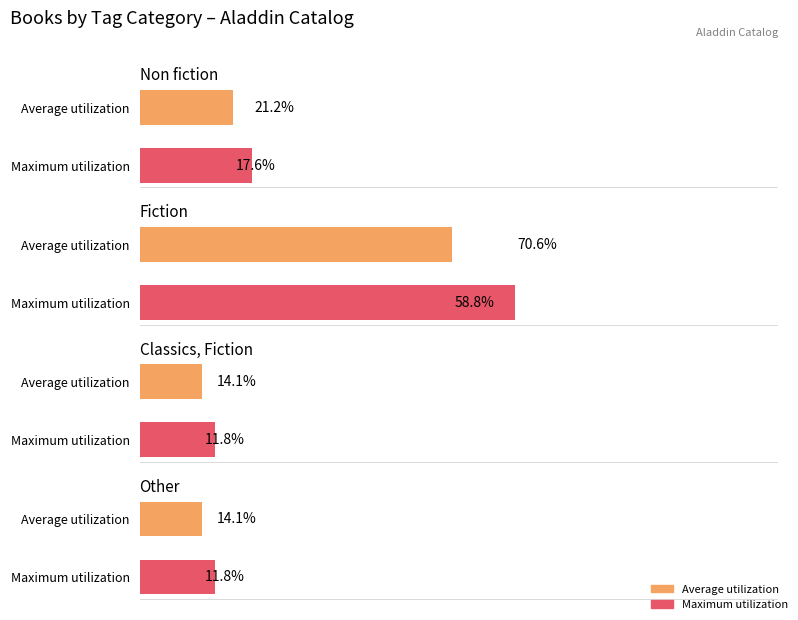

The value of Fiction at Average utilization is 58.8. True or false?

True